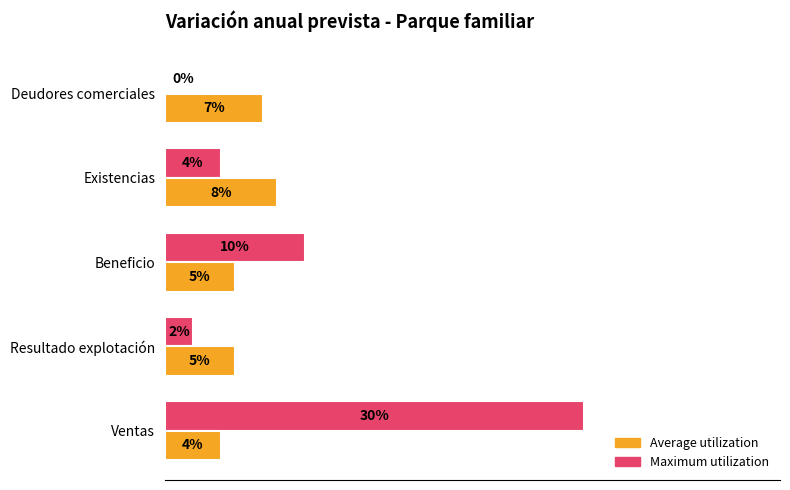

What are all the series names shown in the legend?

Average utilization, Maximum utilization